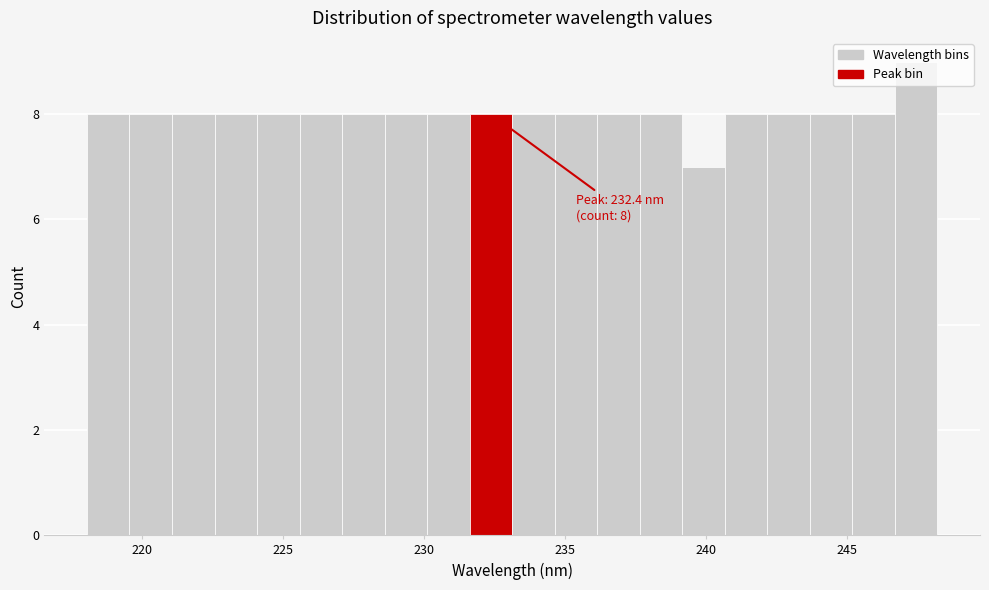

Around what value on the x-axis is the tallest bar? Give the approximate position of its centre, as read against the axis.

247.5